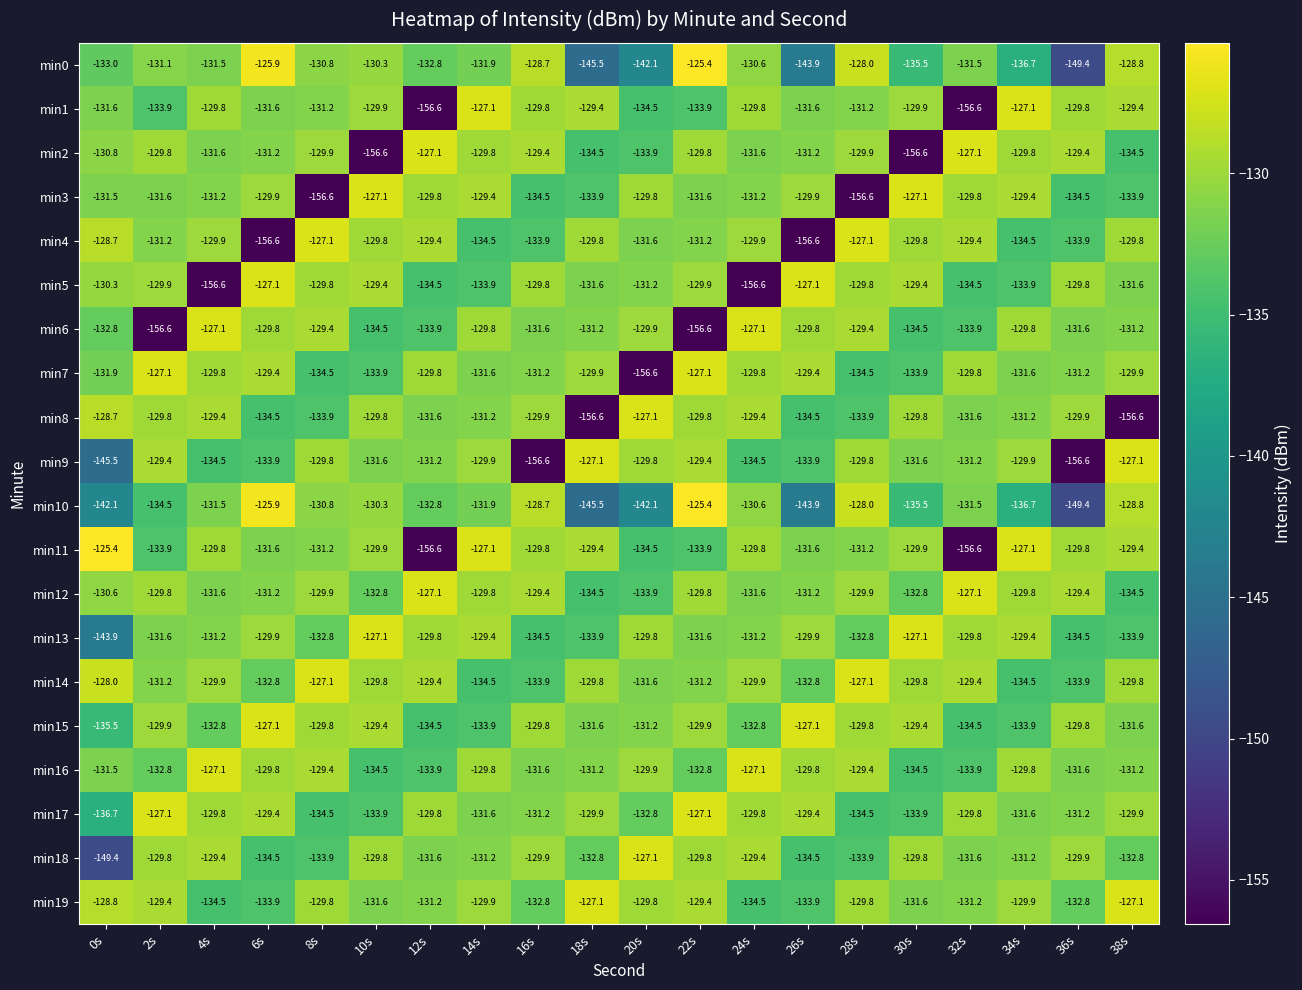

Which series has the largest range (max minus min)?

min11